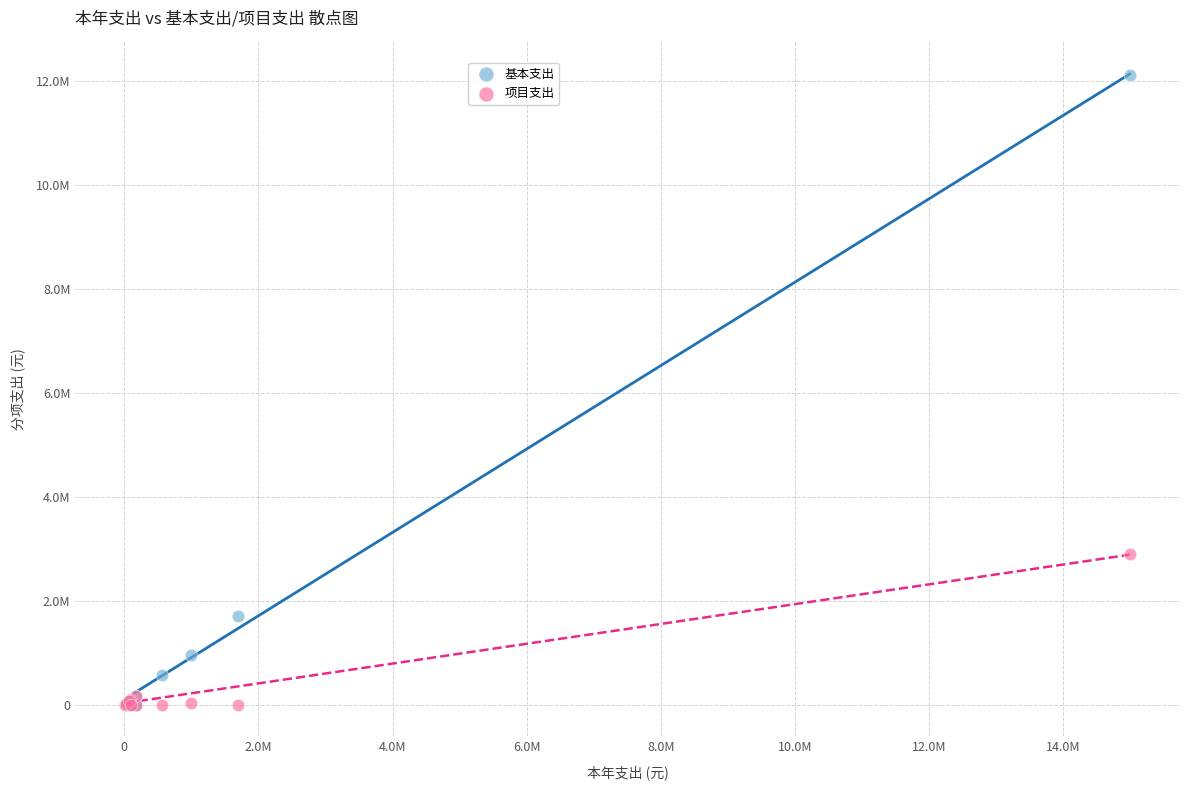

What are all the series names shown in the legend?

基本支出, 项目支出